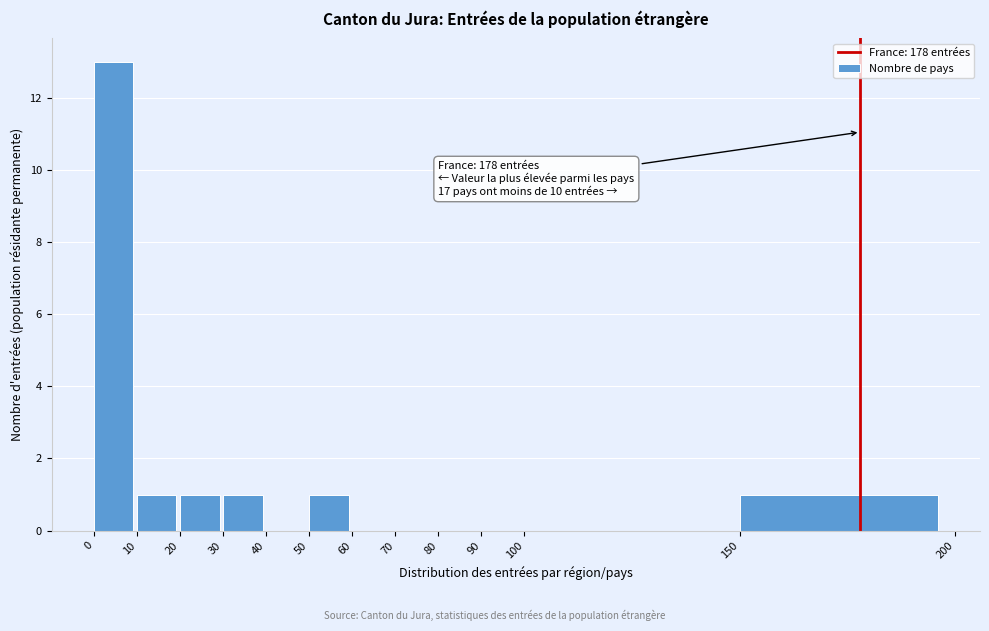

Which range on the x-axis has the tallest bar?

0 to 10